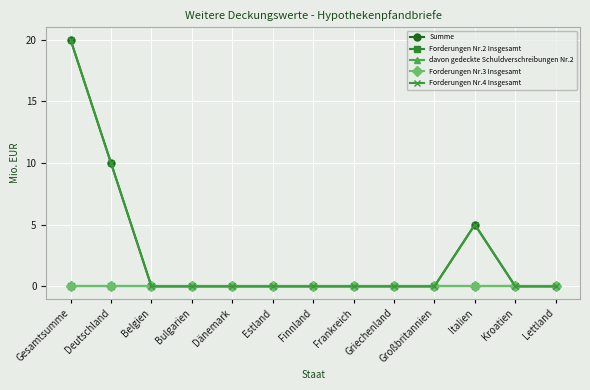

Is this an area chart (filled region under the line)?

No